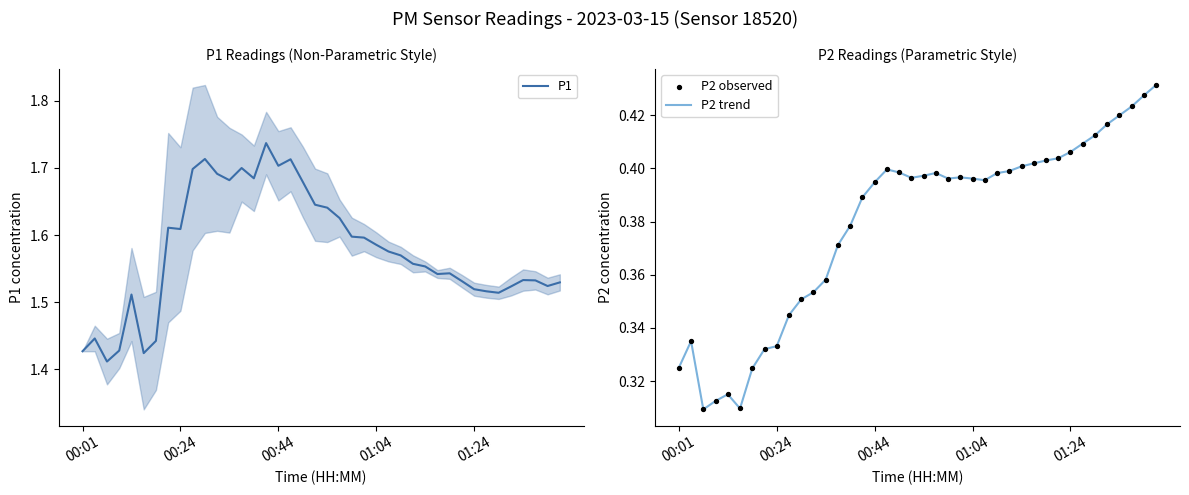

Is the value of P2 trend at 01:04 greater than the value of P2 observed at 22?

No